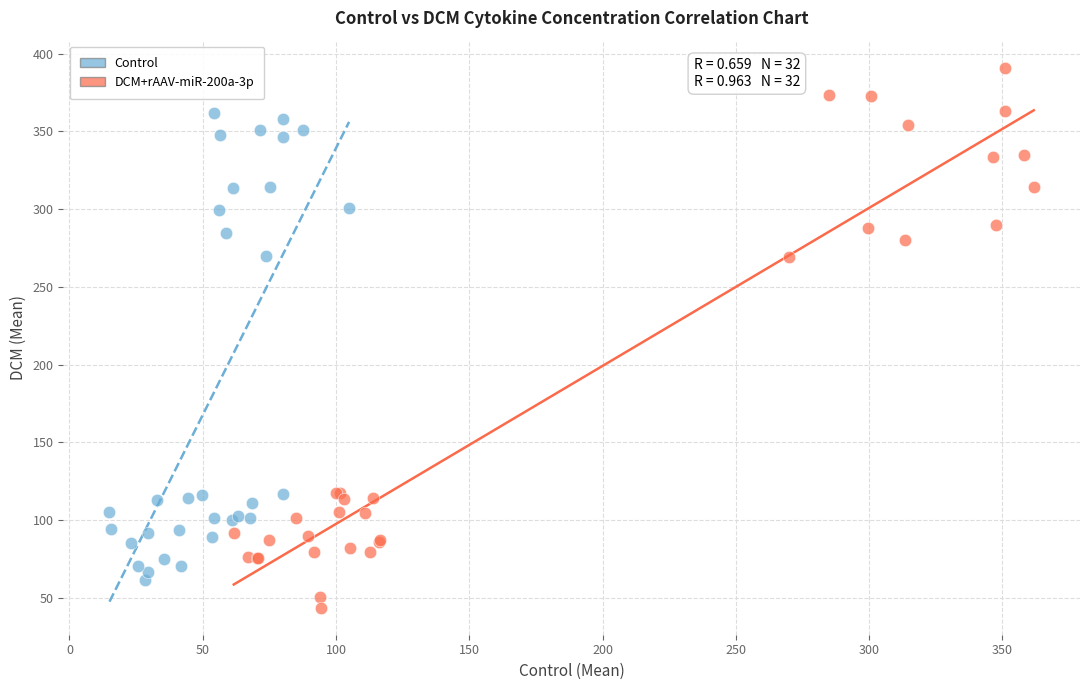

Which series reaches the maximum Y coordinate?

DCM+rAAV-miR-200a-3p